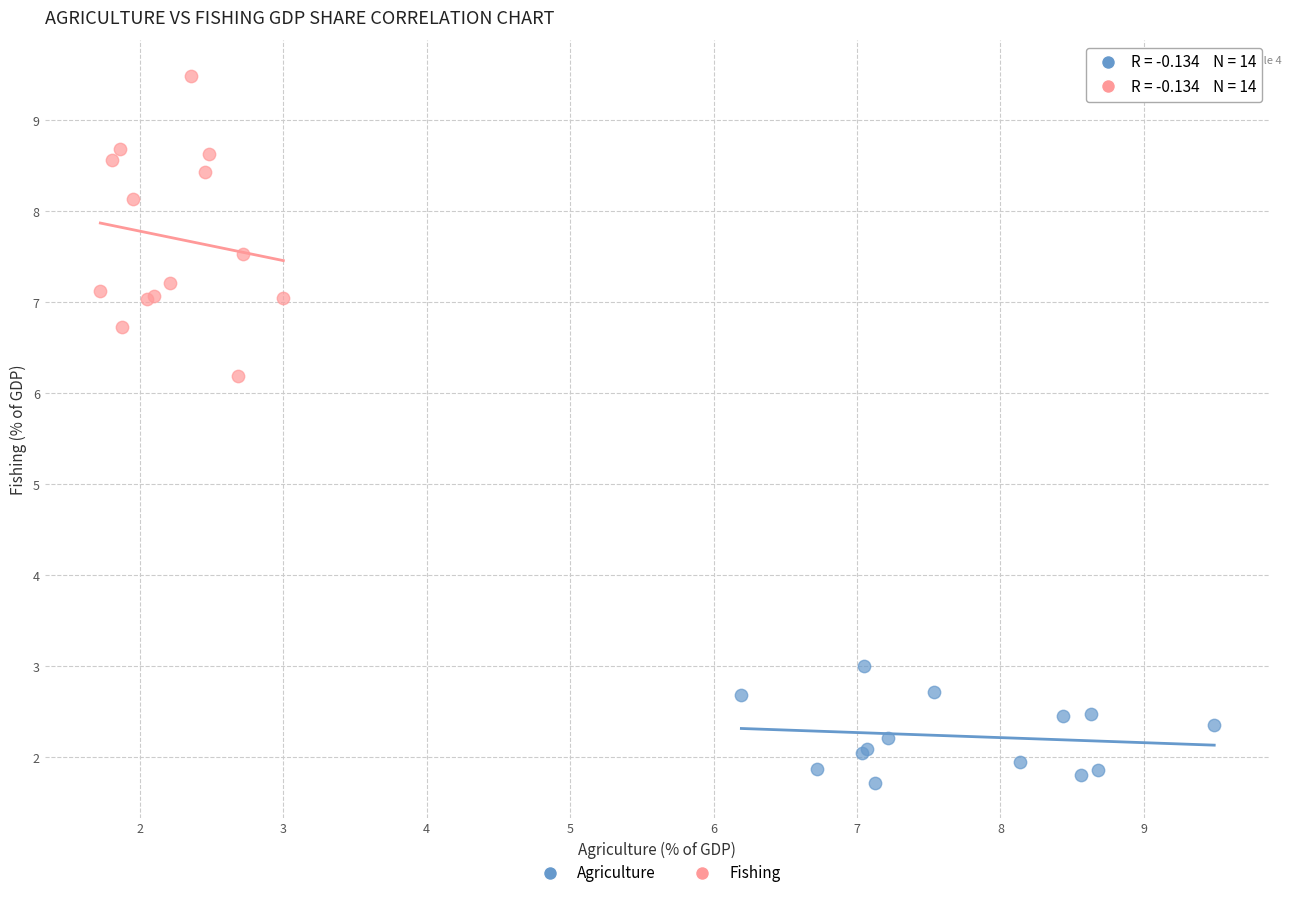

Which series contains the highest Y value?

Fishing